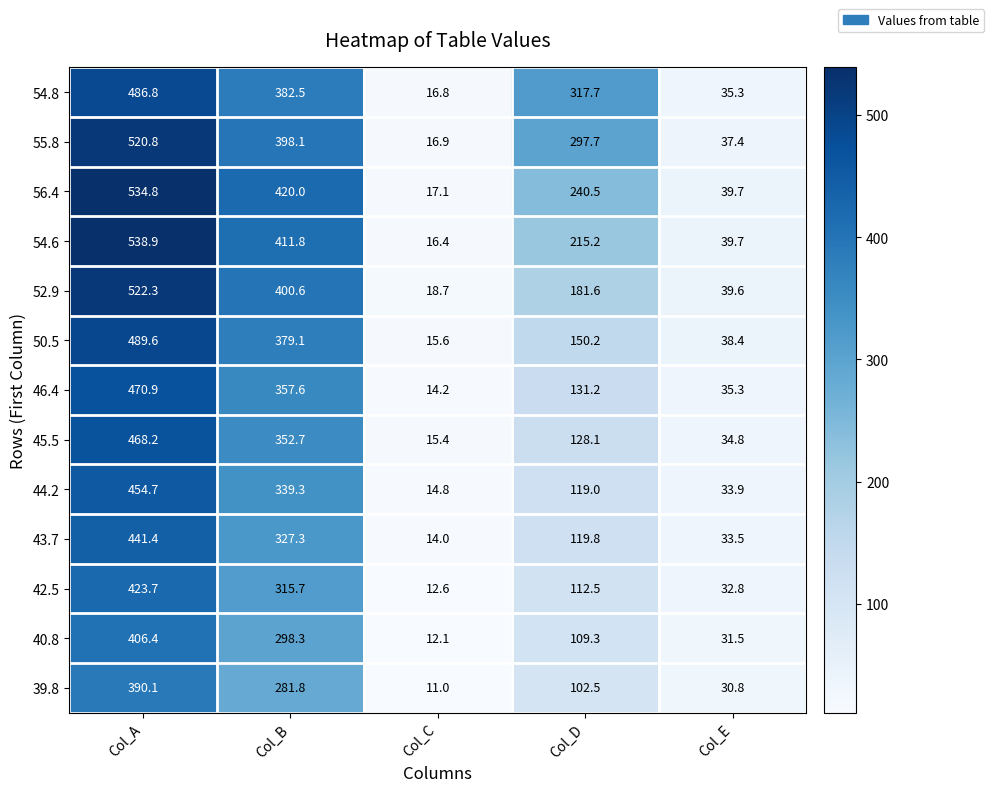

Read the 42.5 value at Col_B.

315.7